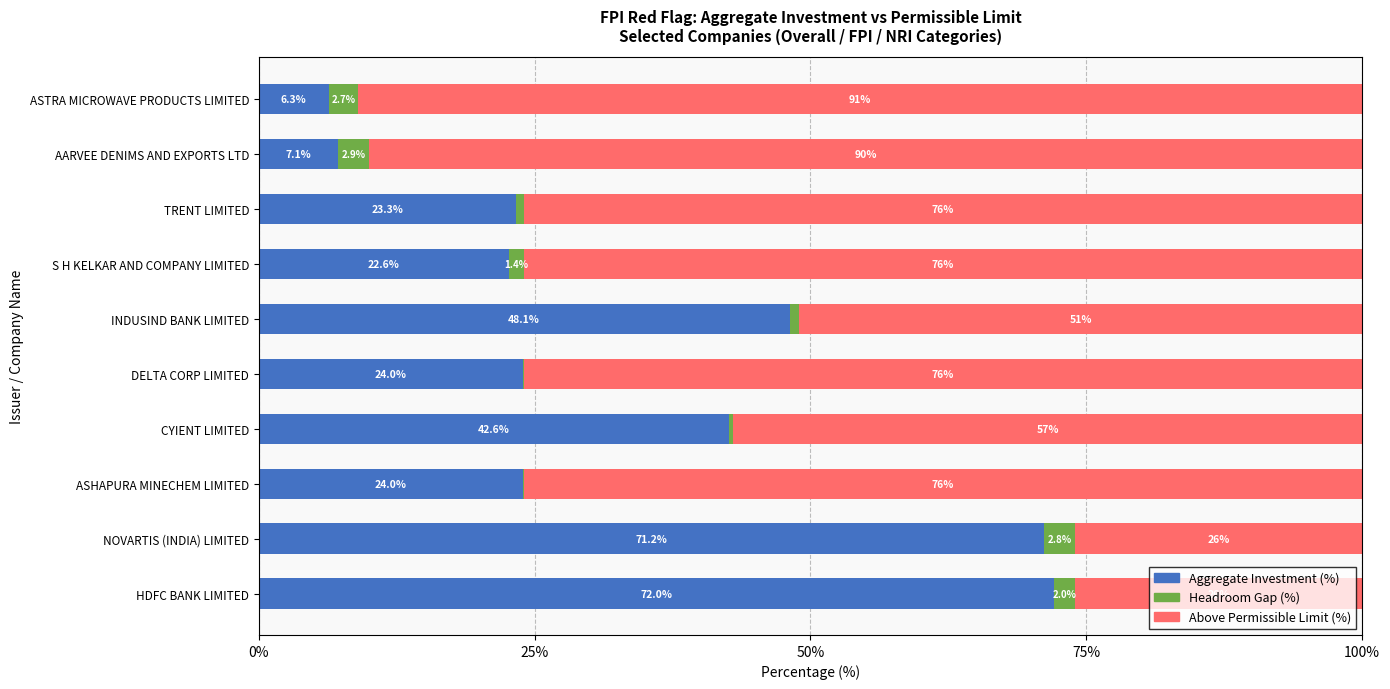

What is the maximum value for Aggregate Investment (%)?

72.0